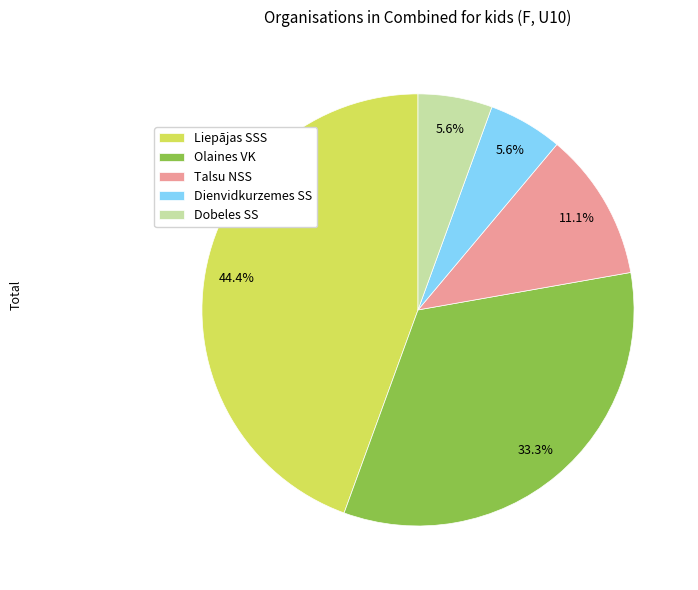

Does any single category account for the majority?

No